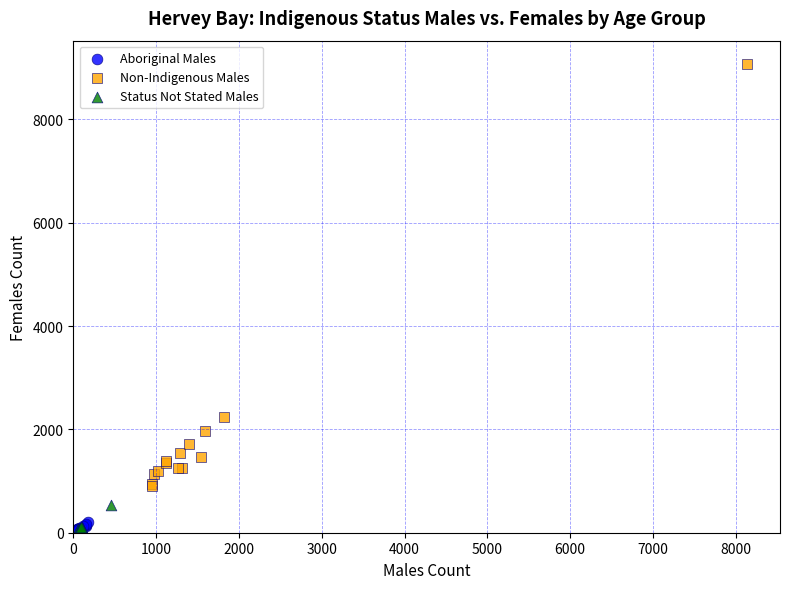

Which series contains the highest Y value?

Non-Indigenous Males